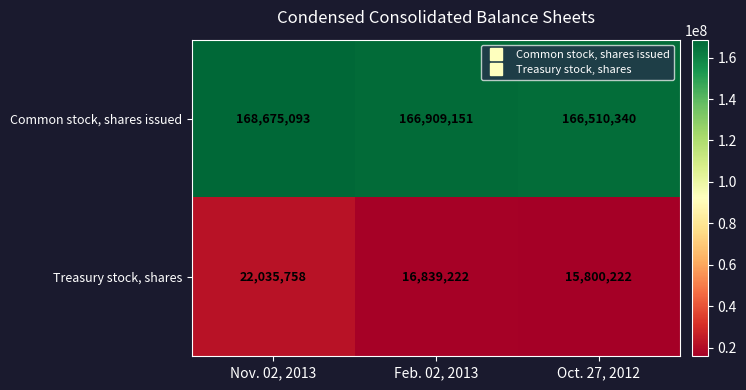

Count the number of categories in the chart.

3